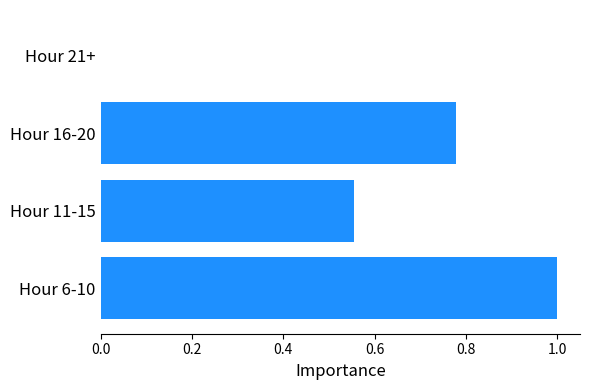

What is the sum of all values?

2.3